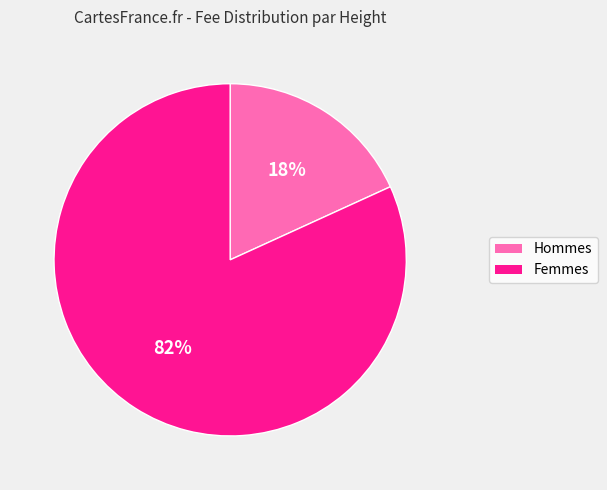

How many slices are in this pie chart?

2